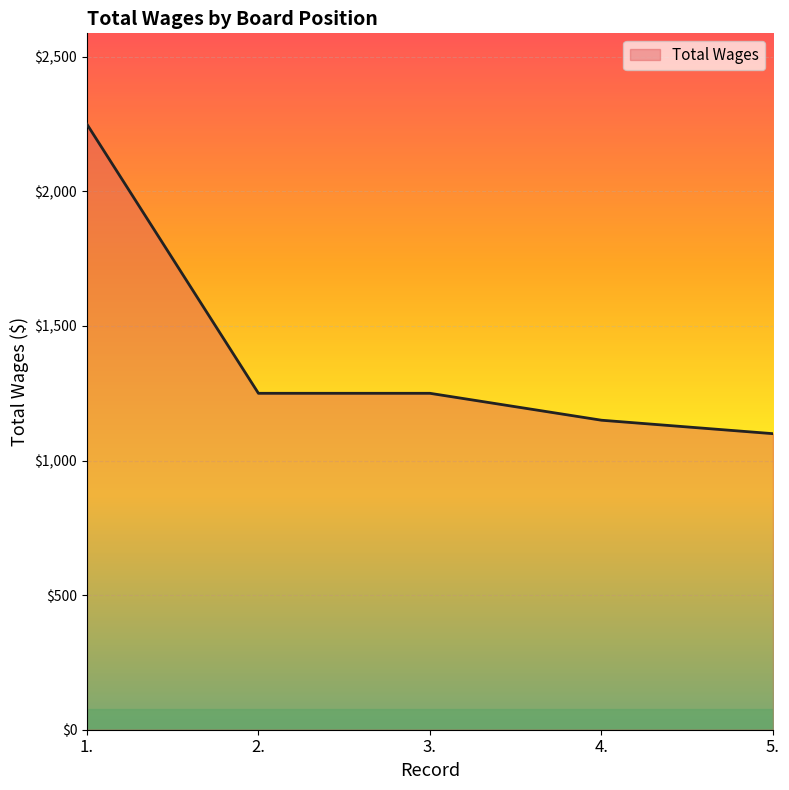

Between 1. and 2., which is larger?

1.